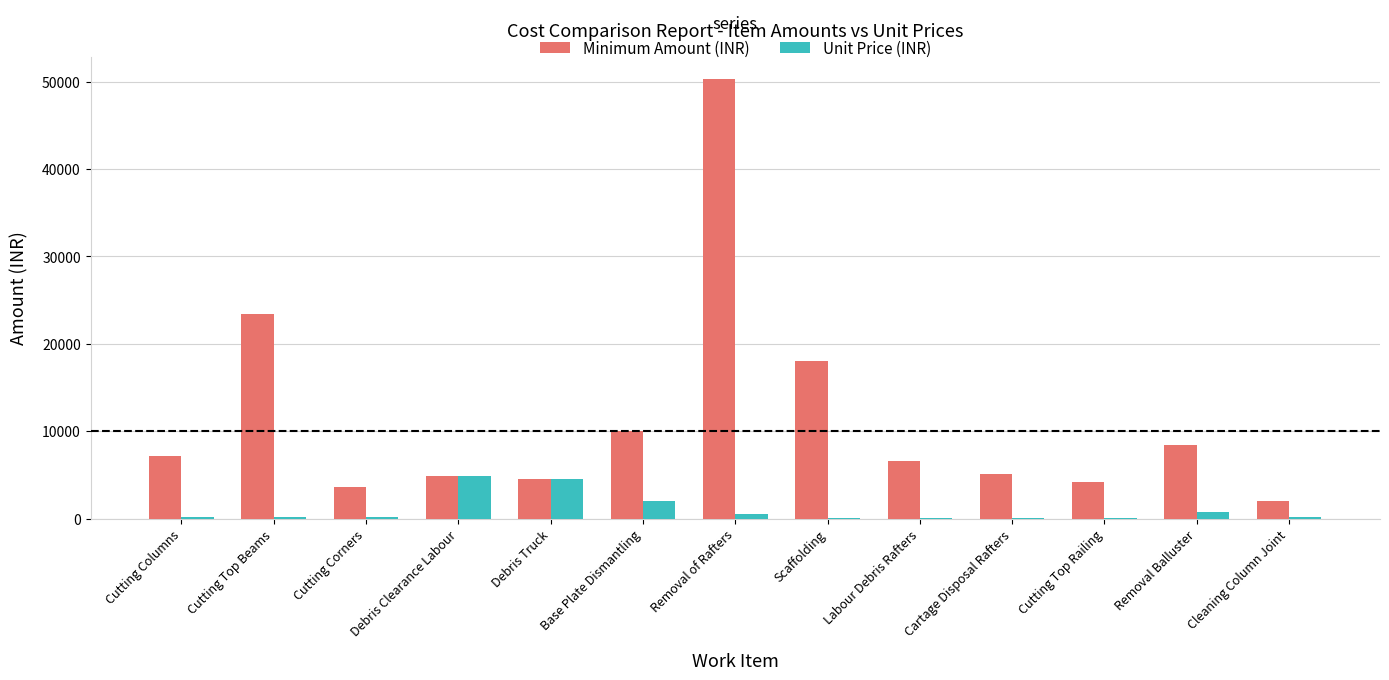

What is the maximum value shown in the chart?

50298